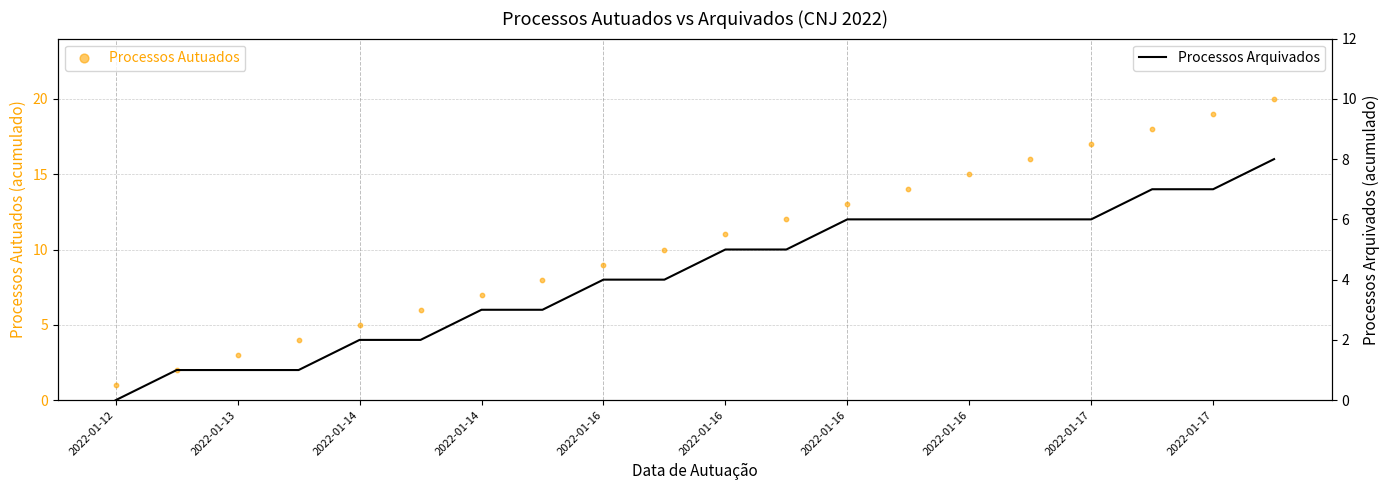

Which series reaches the minimum Y coordinate?

Processos Arquivados